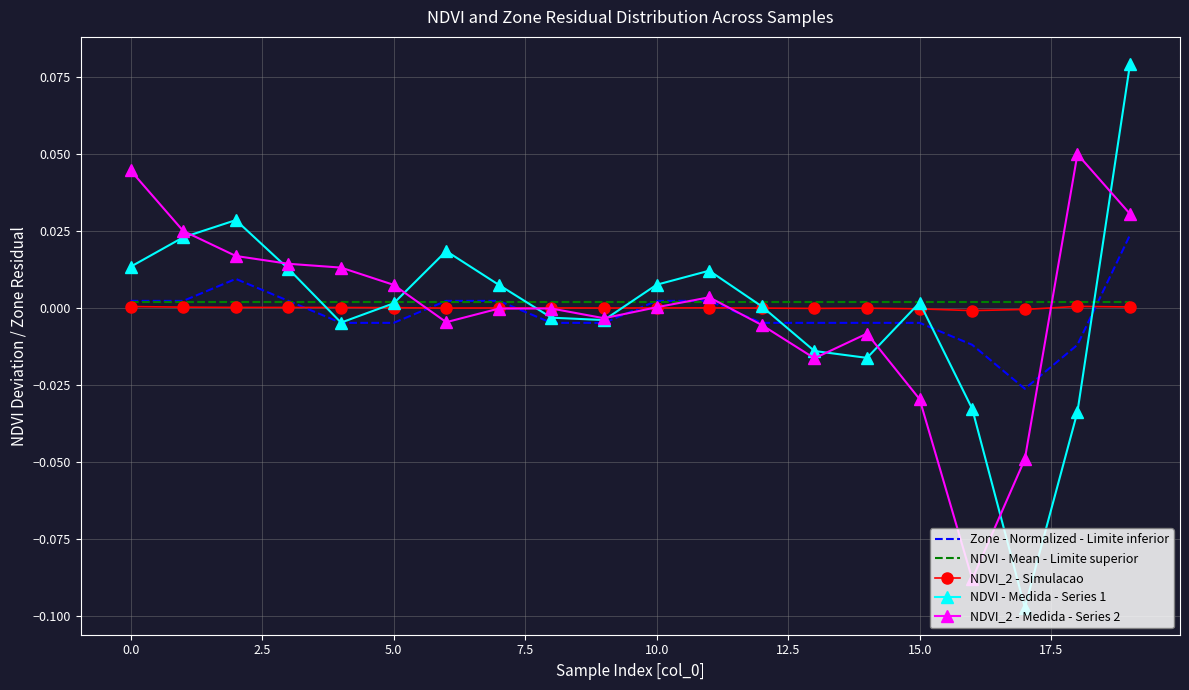

Which series has the largest range (max minus min)?

NDVI - Medida - Series 1